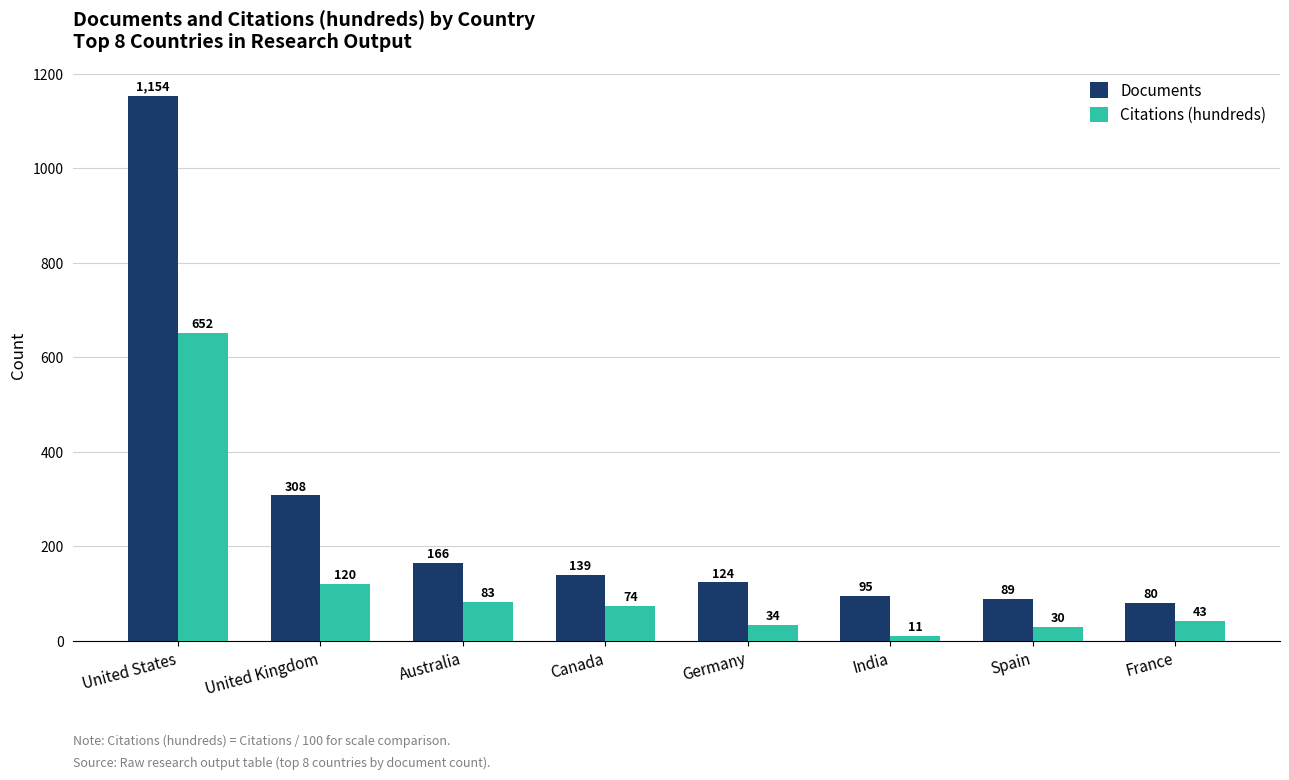

Rank the categories by Documents value from highest to lowest.

United States, United Kingdom, Australia, Canada, Germany, India, Spain, France